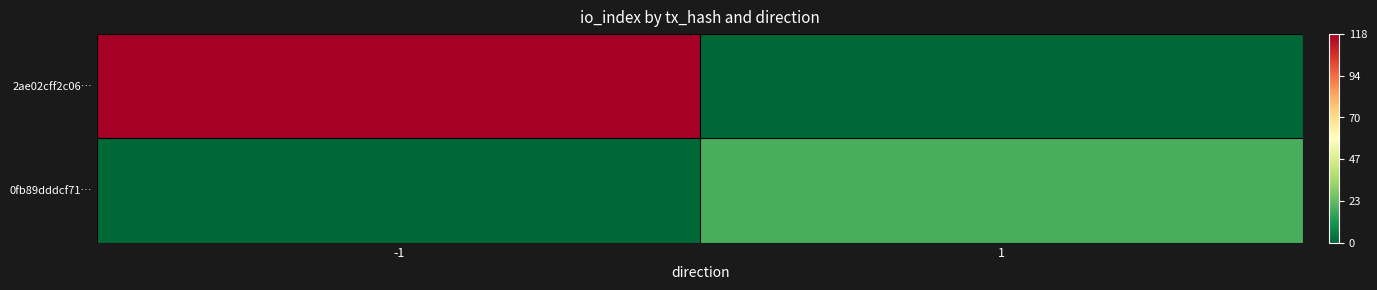

At which category does the chart reach its peak across all series?

-1